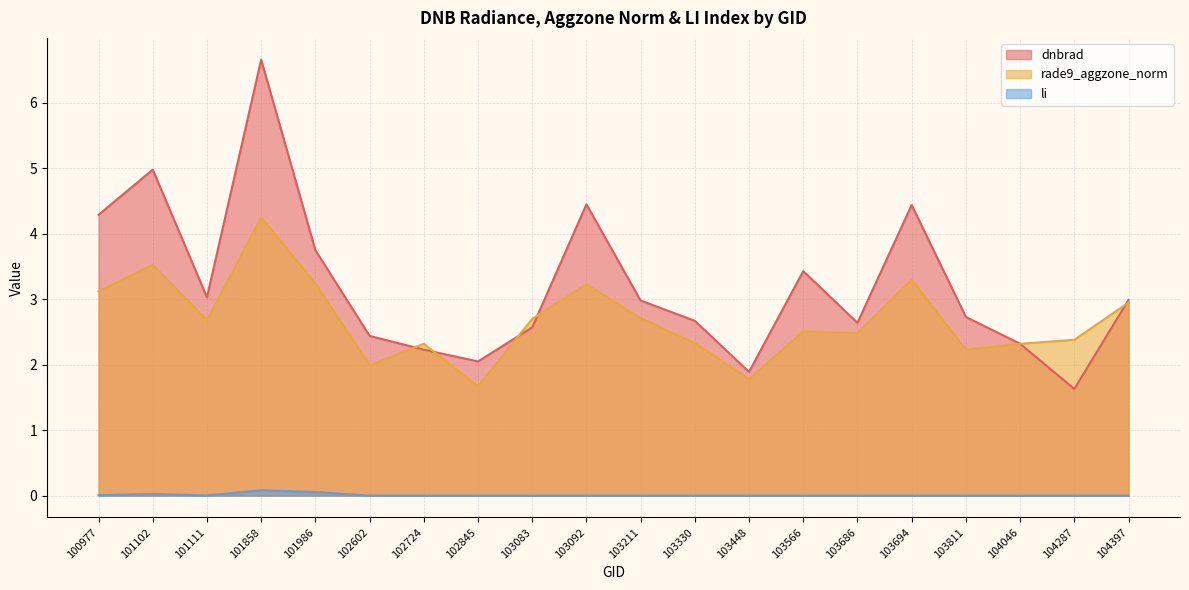

Does the chart display data point markers on the line(s)?

No